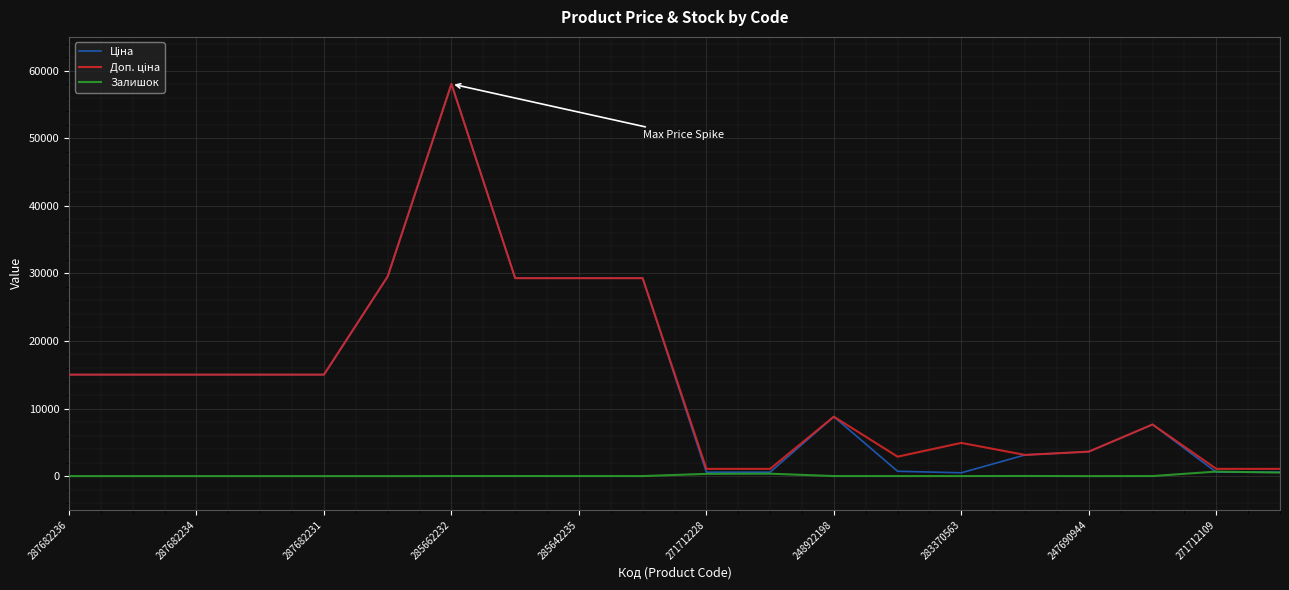

What is the maximum value shown in the chart?

58037.0